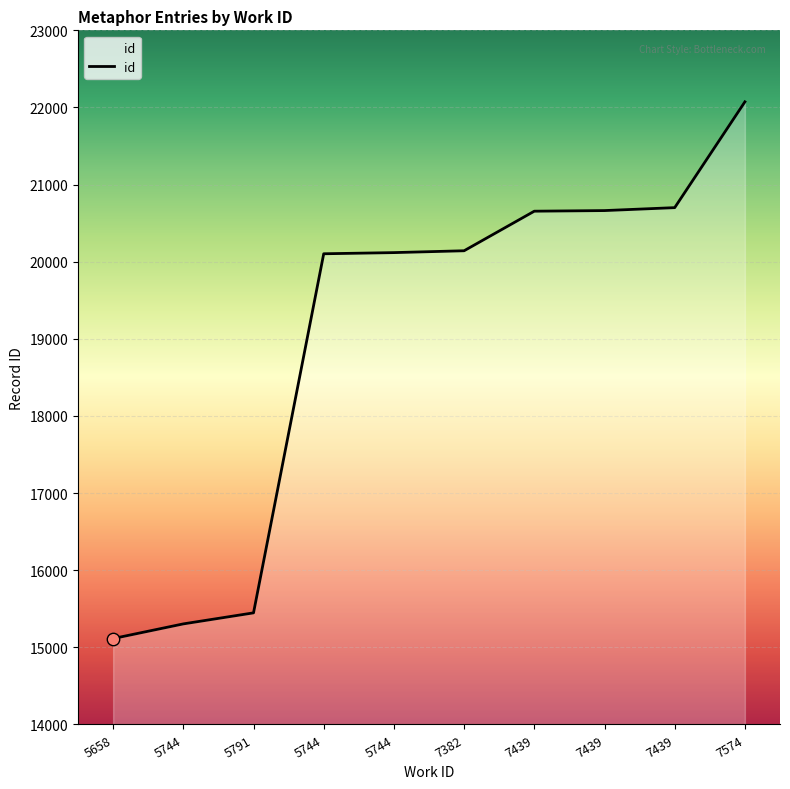

Is this an area chart (filled region under the line)?

Yes